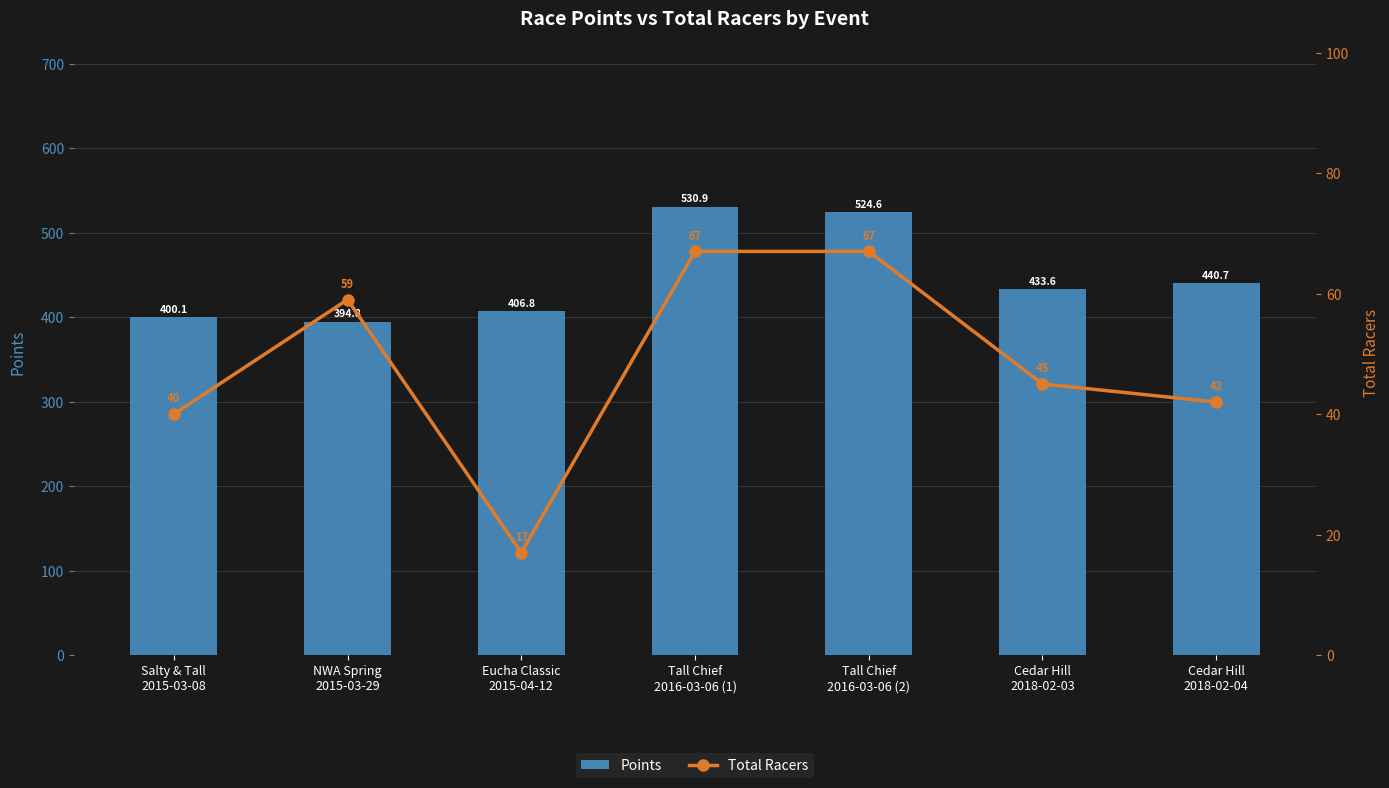

Which series has the largest total across all categories?

Points